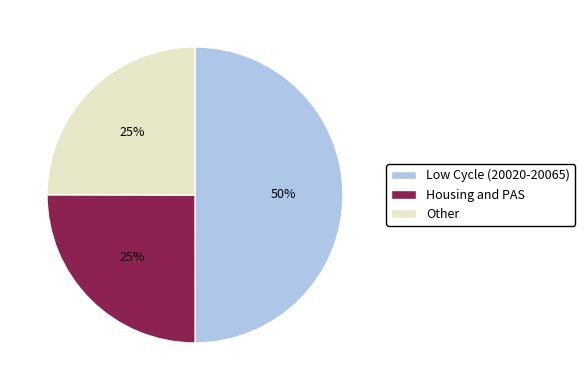

What is the ratio of the value at Other to the value at Housing and PAS?

1.0